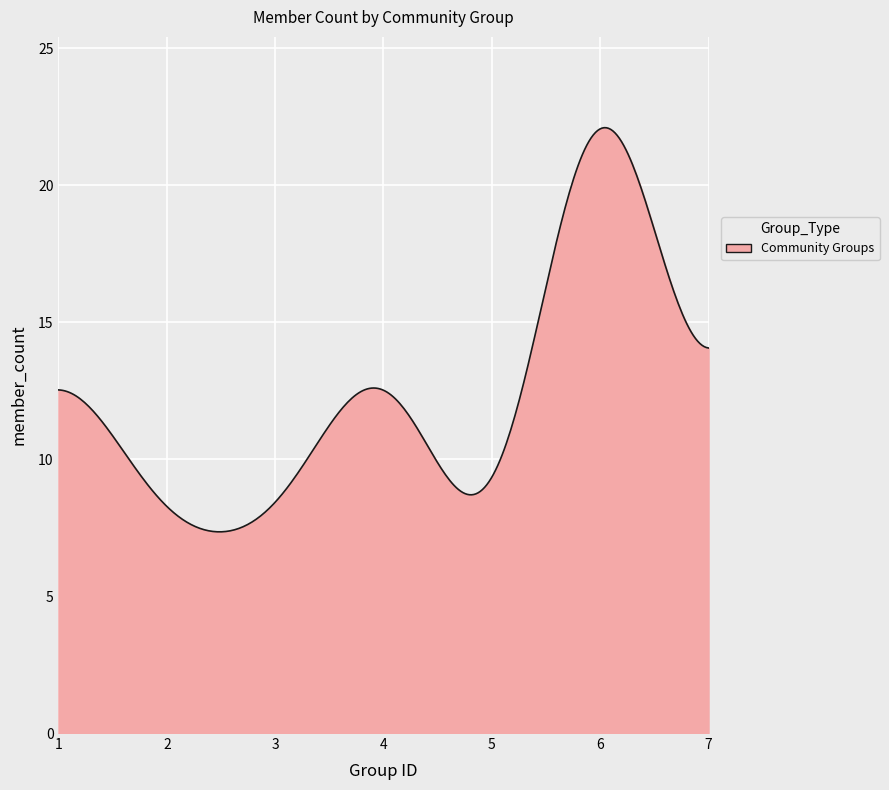

What is the smallest value displayed?

7.3